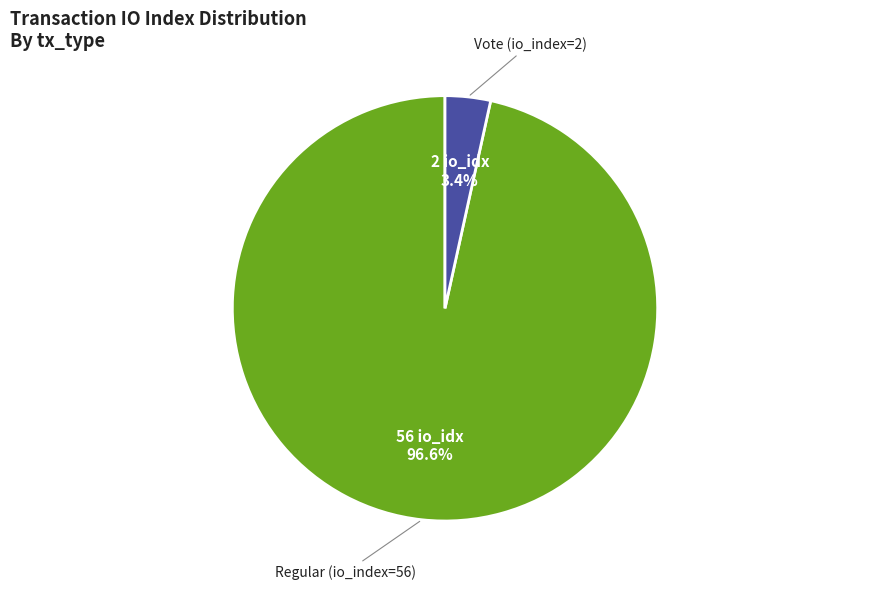

Rank the categories by value from highest to lowest.

Regular (io_index=56), Vote (io_index=2)